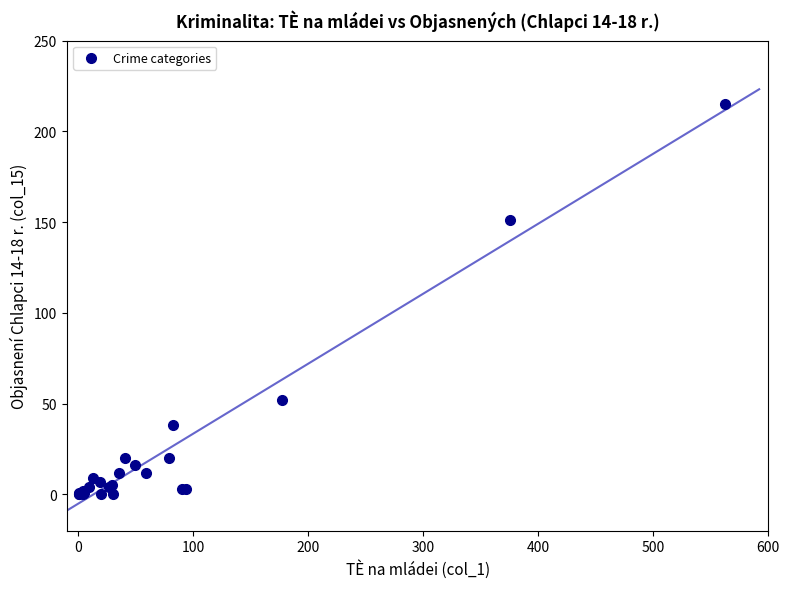

What Y value in the scatter plot is closest to 107?

151